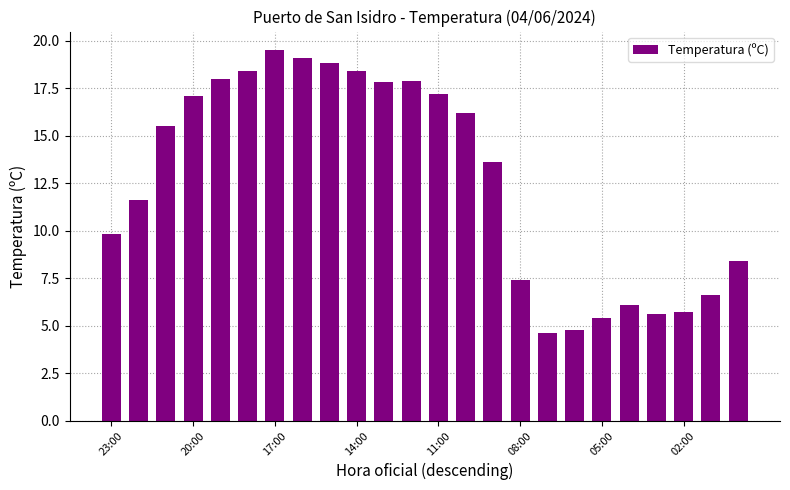

What is the smallest value displayed?

4.6